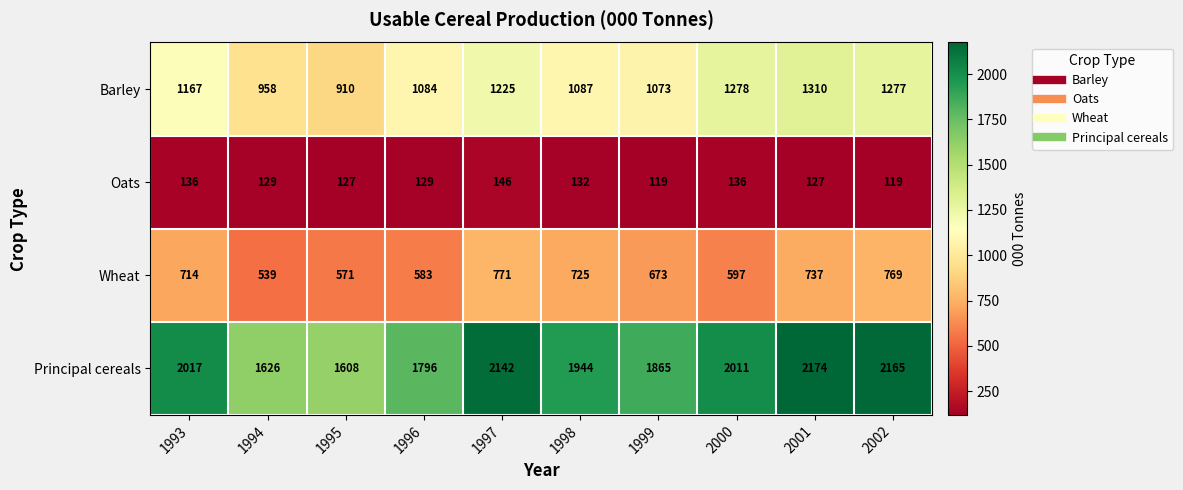

True or false: Wheat has a value of 507 at 1997.

False